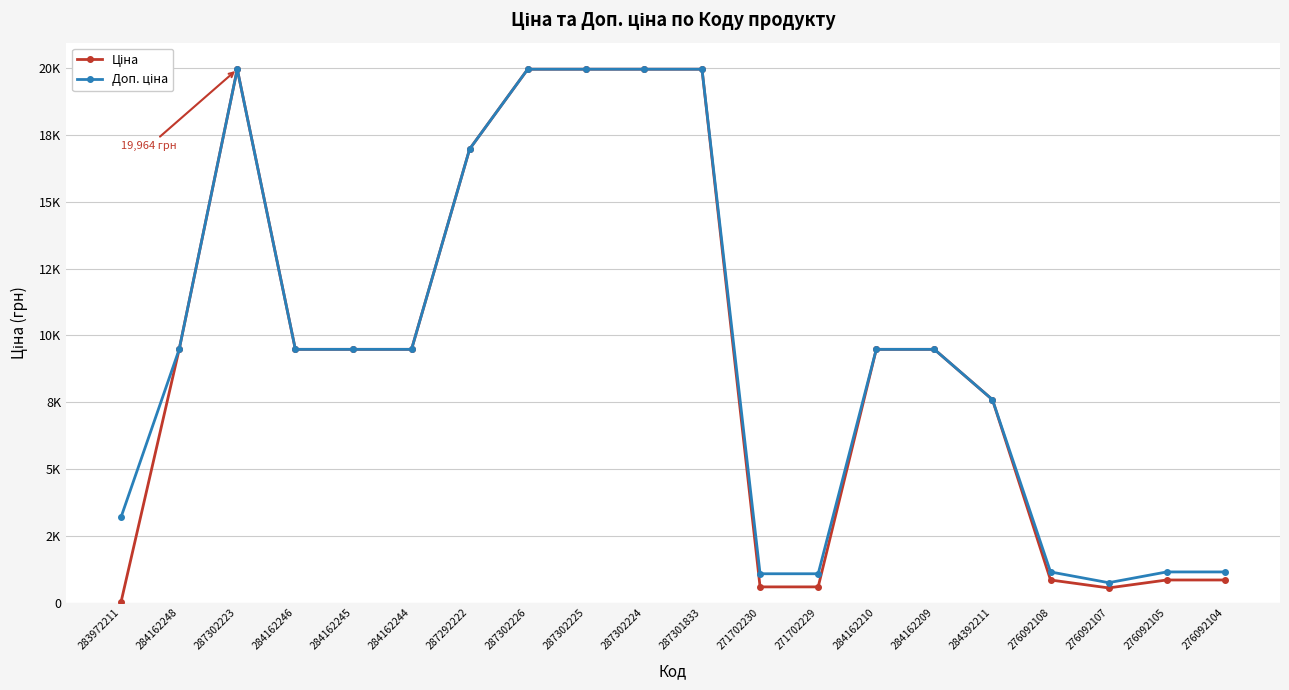

Rank the series by their average value, from highest to lowest.

Доп. ціна, Ціна